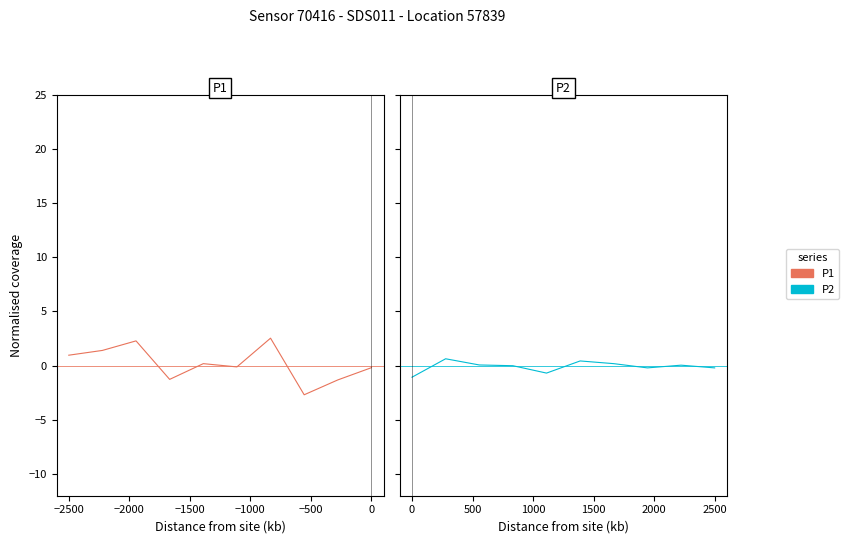

Which series has the largest total across all categories?

P1